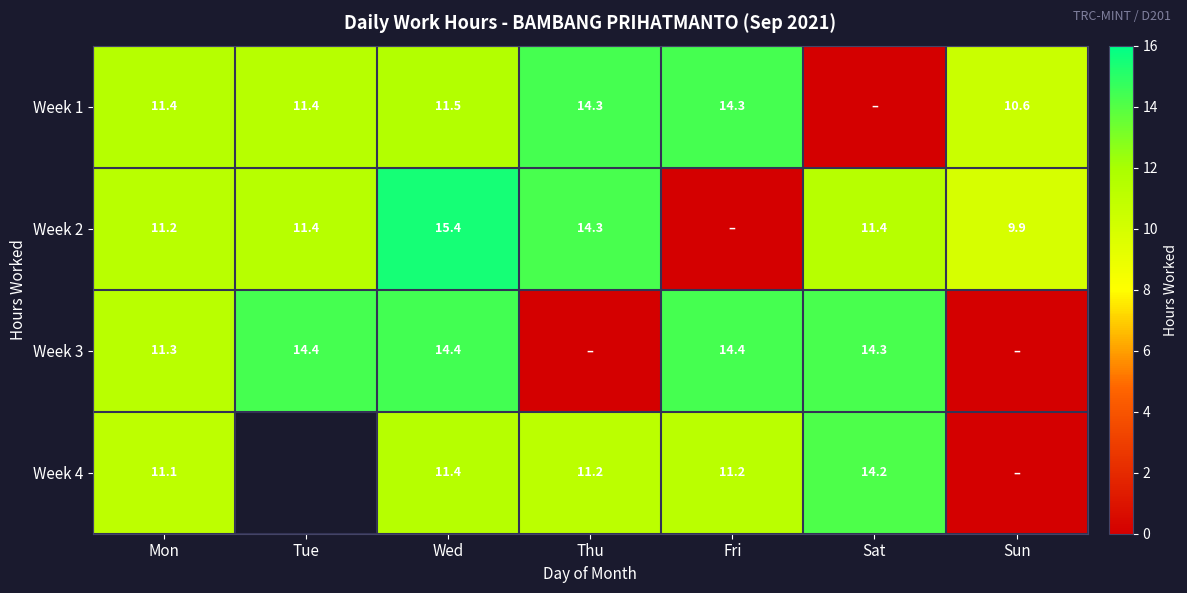

How many categories are shown in the chart?

7